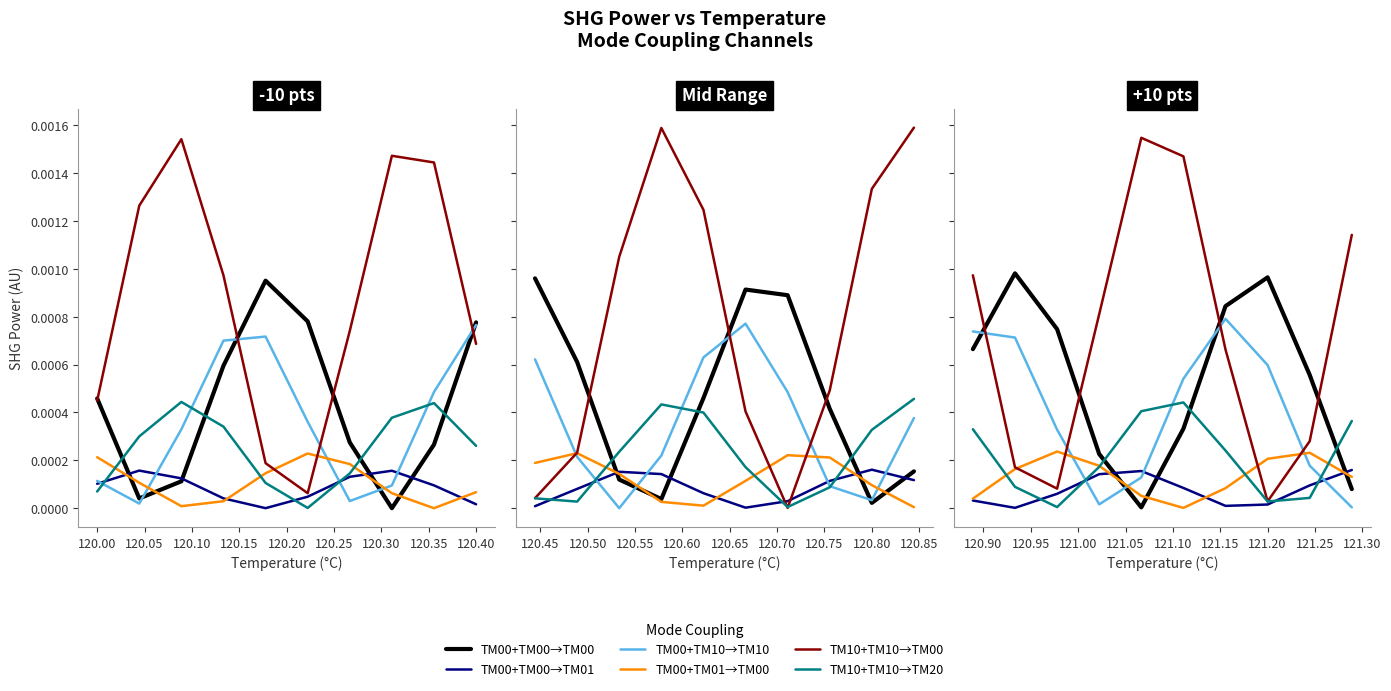

At how many categories does at least one series exceed 0?

10